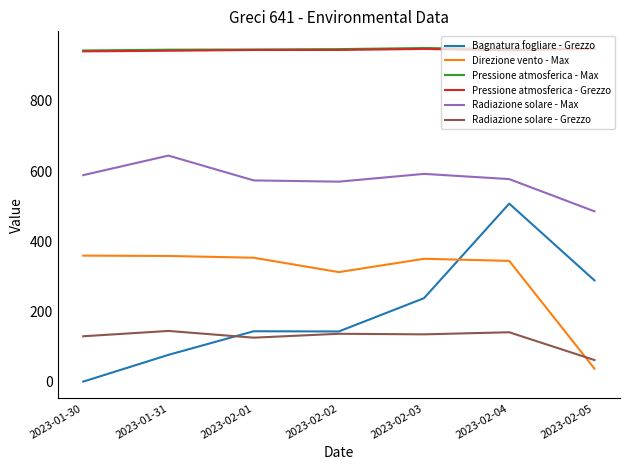

What is the sum of the Radiazione solare - Max values at 2023-02-01 and 2023-02-02?

1143.0